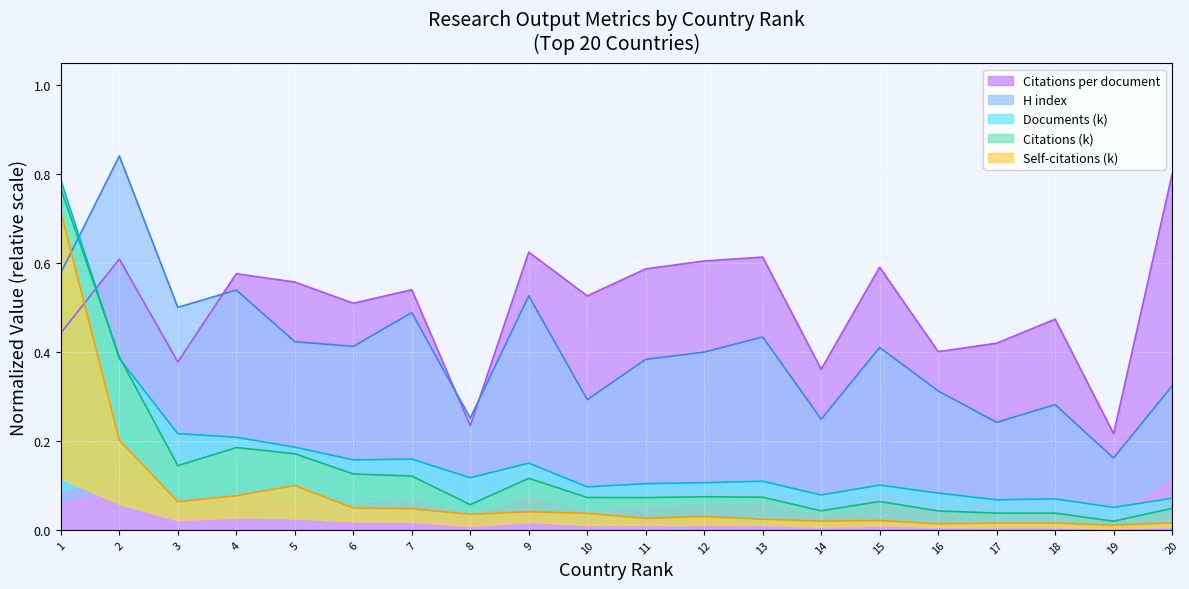

At which label does Citations per document reach its peak?

20